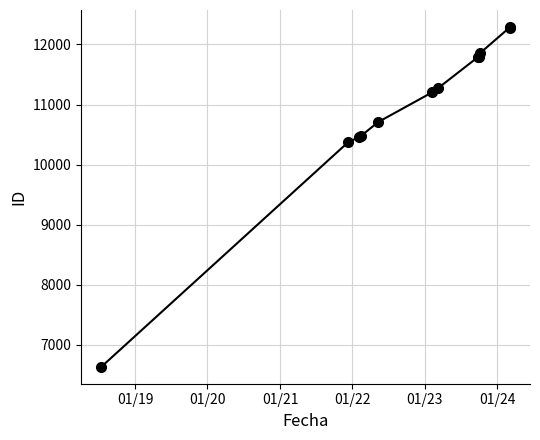

What is the value of the 6th point from the left?

11202